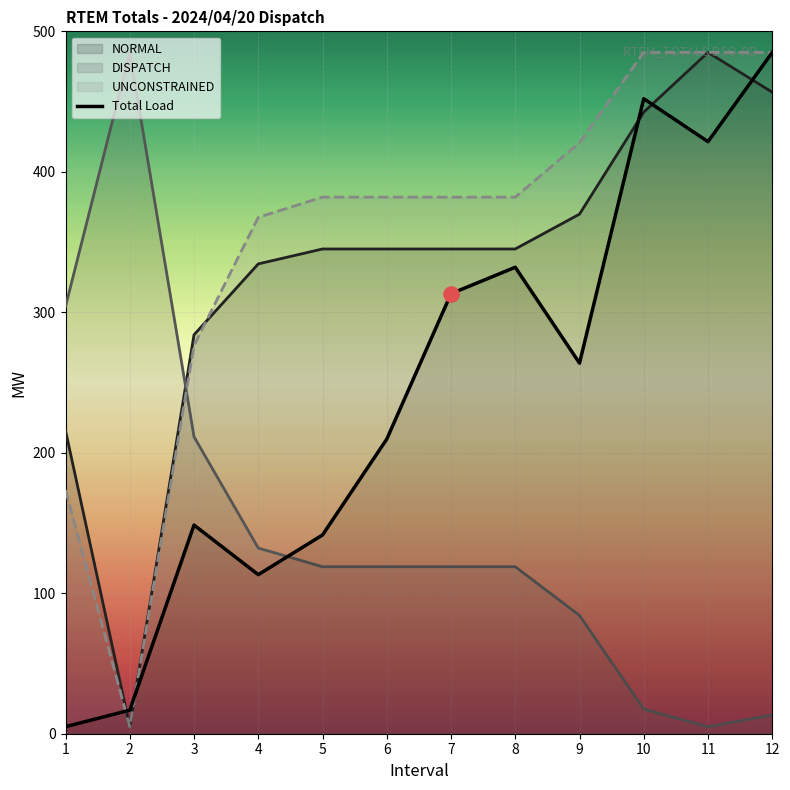

What is the change in value from 5 to 11?

+280.0